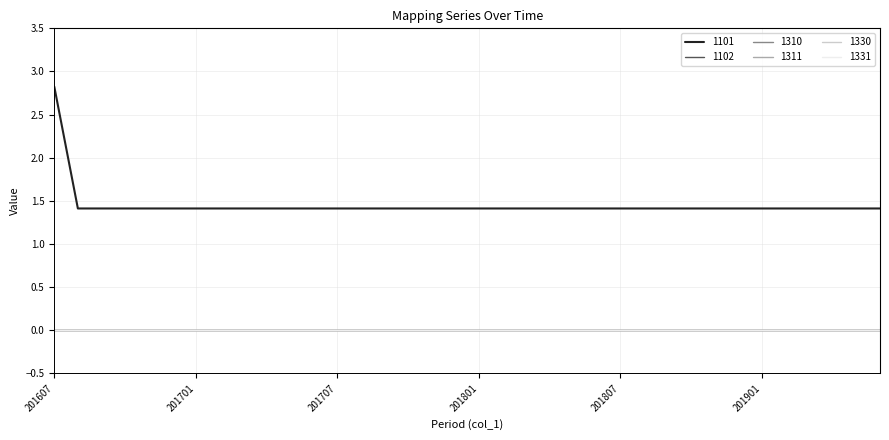

True or false: 1330 and 1310 intersect in this chart.

False